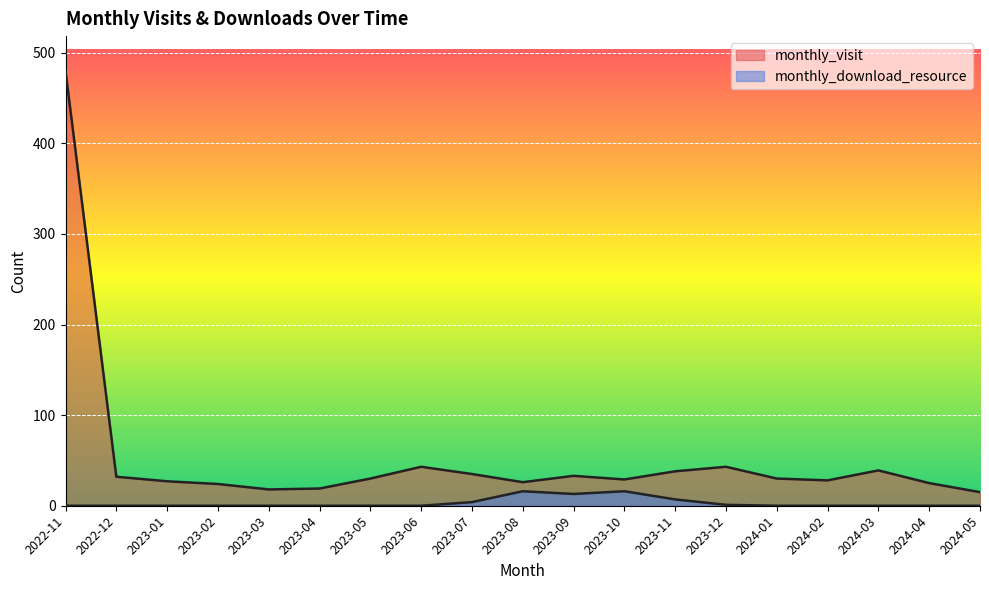

At which category does monthly_download_resource reach its first local peak?

2023-08